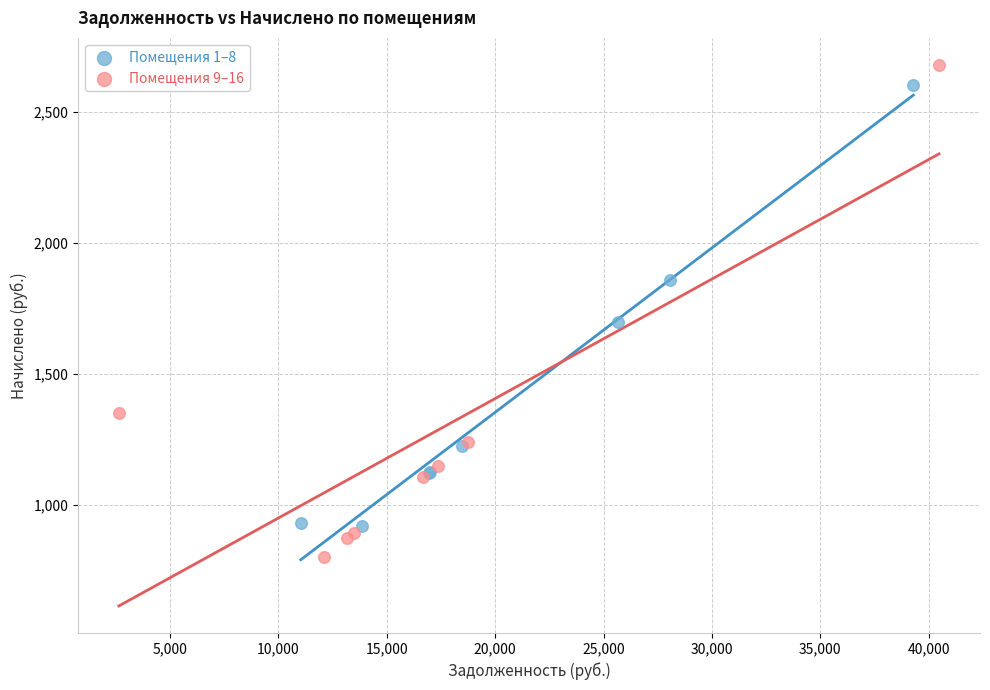

Which series has the largest Y range (max minus min)?

Помещения 9–16